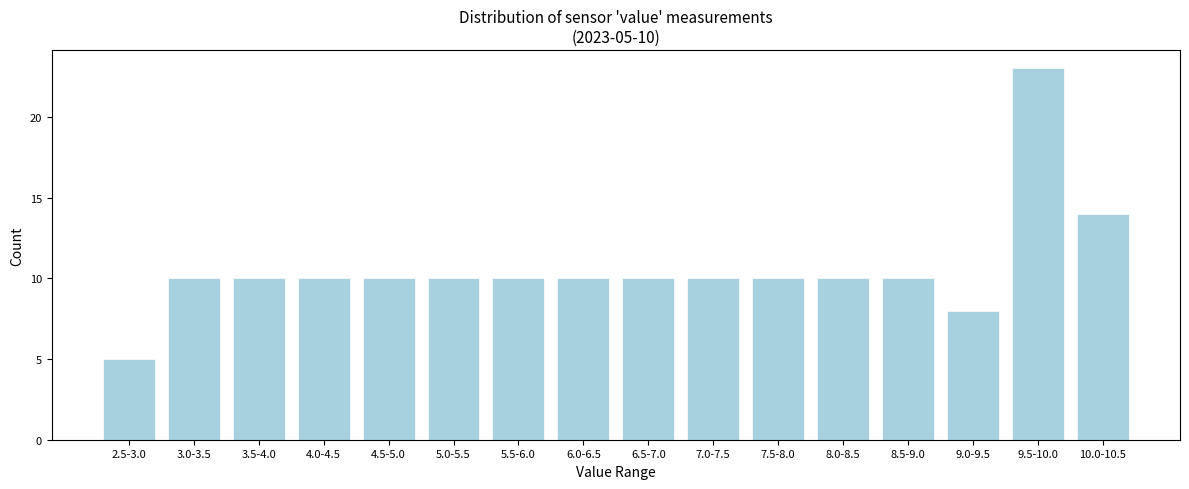

Reading right to left, transcribe all the data shown in this chart.

10.0-10.5=14	9.5-10.0=23	9.0-9.5=8	8.5-9.0=10	8.0-8.5=10	7.5-8.0=10	7.0-7.5=10	6.5-7.0=10	6.0-6.5=10	5.5-6.0=10	5.0-5.5=10	4.5-5.0=10	4.0-4.5=10	3.5-4.0=10	3.0-3.5=10	2.5-3.0=5